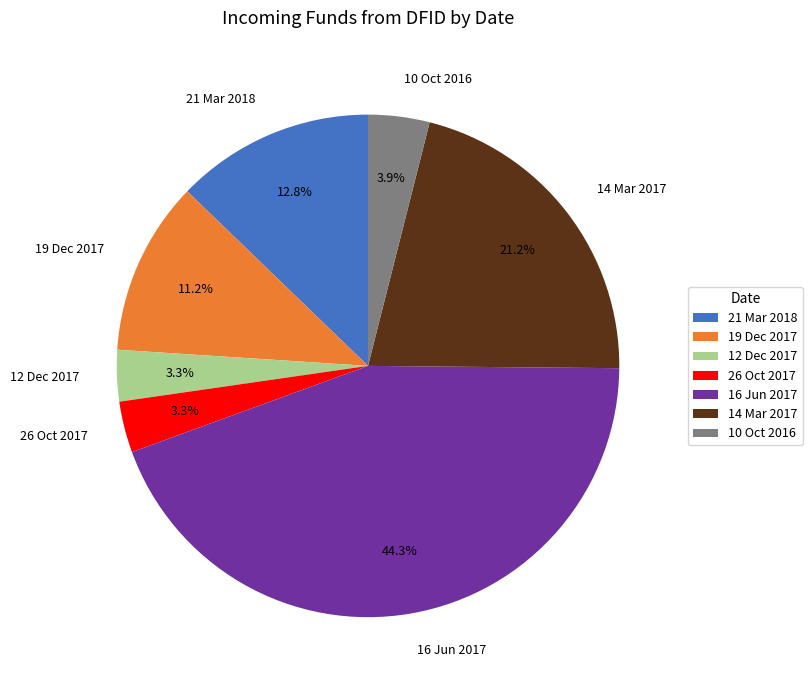

Is there a majority slice in this chart?

No